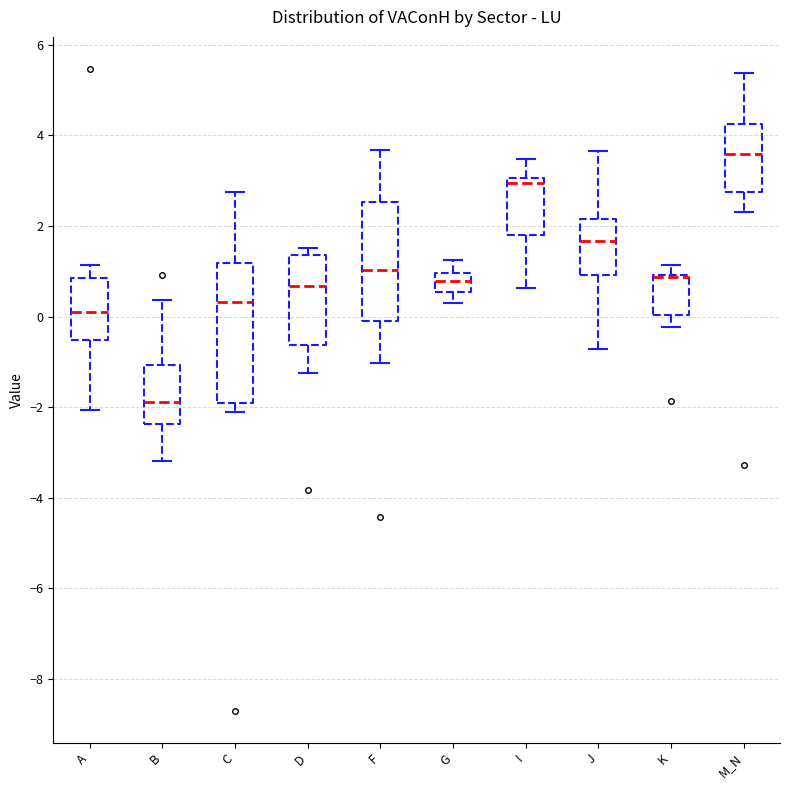

Comparing the boxes themselves (not the whiskers), which one is the tallest?

C